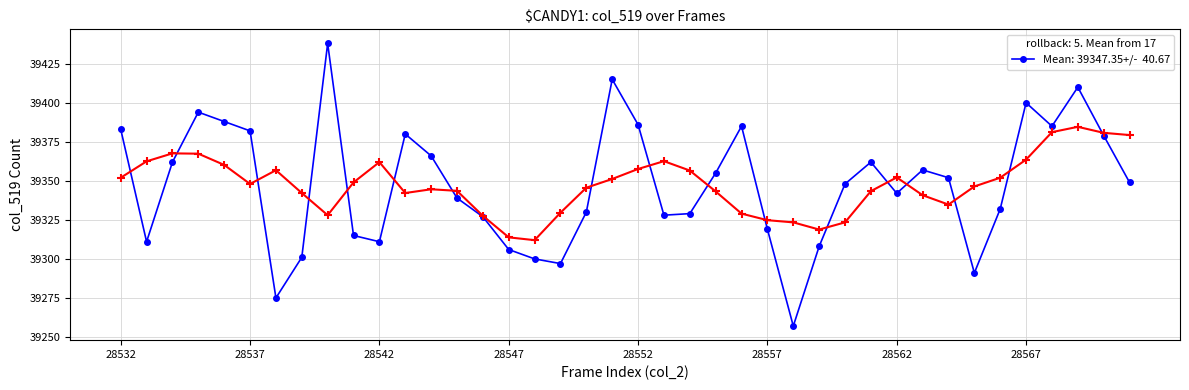

What is the greatest value displayed?

39438.0